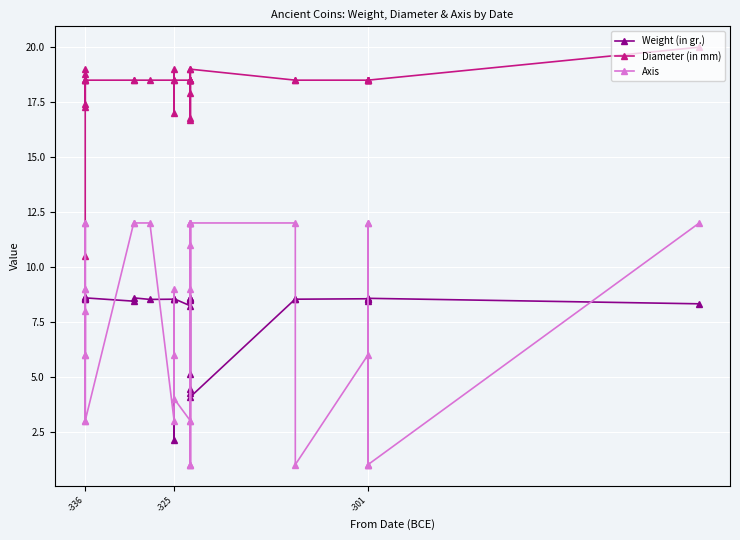

What is the total value across all series at 15?

31.1